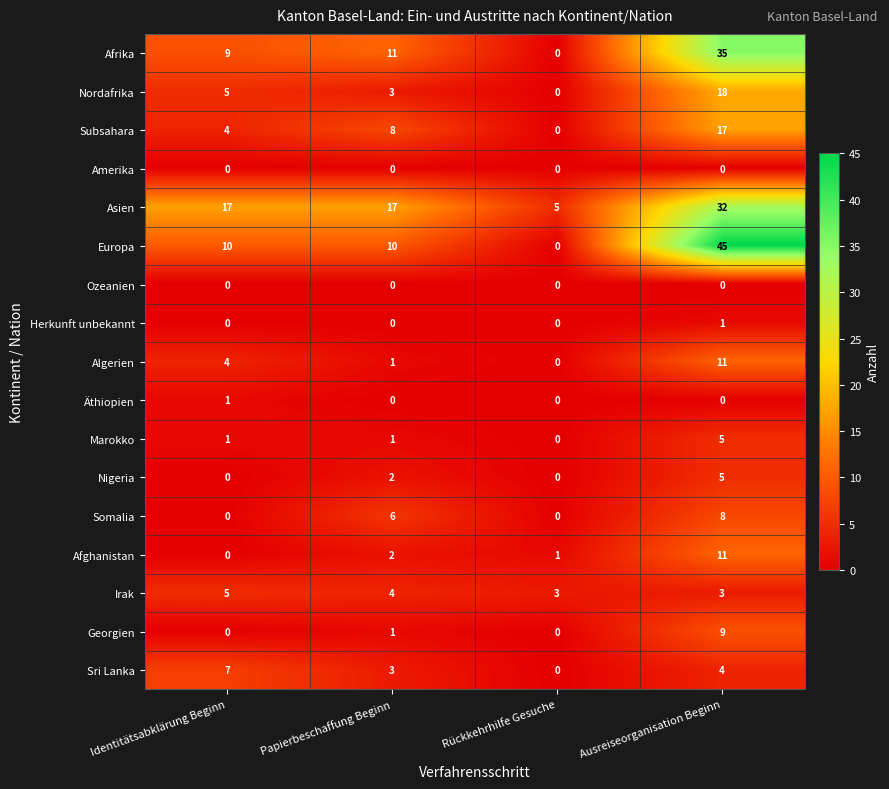

What is the sum of all Afrika values?

55